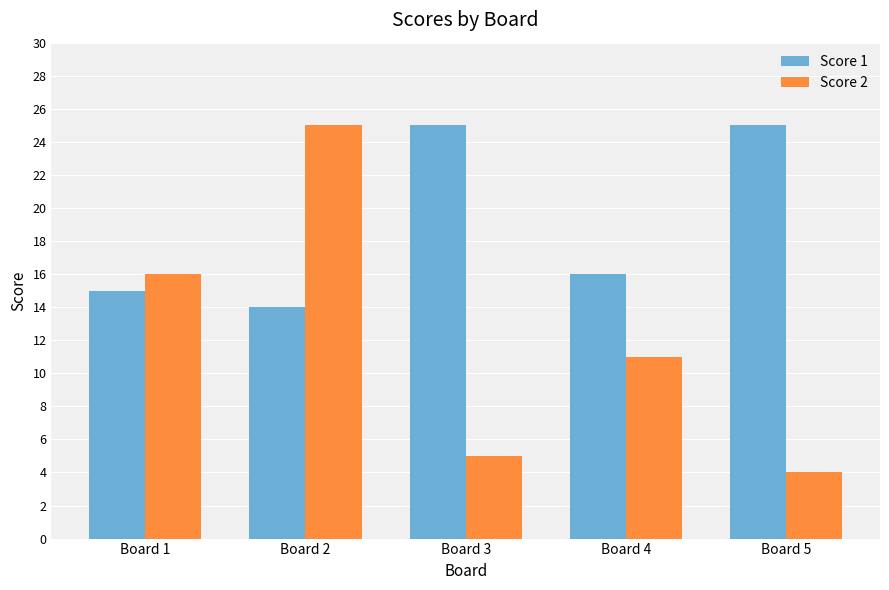

At which label is Score 2 closest to 14?

Board 1